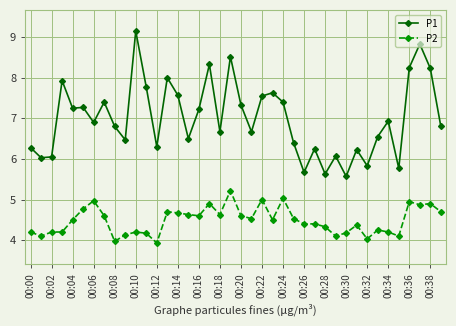

Rank the series by their maximum value, from highest to lowest.

P1, P2